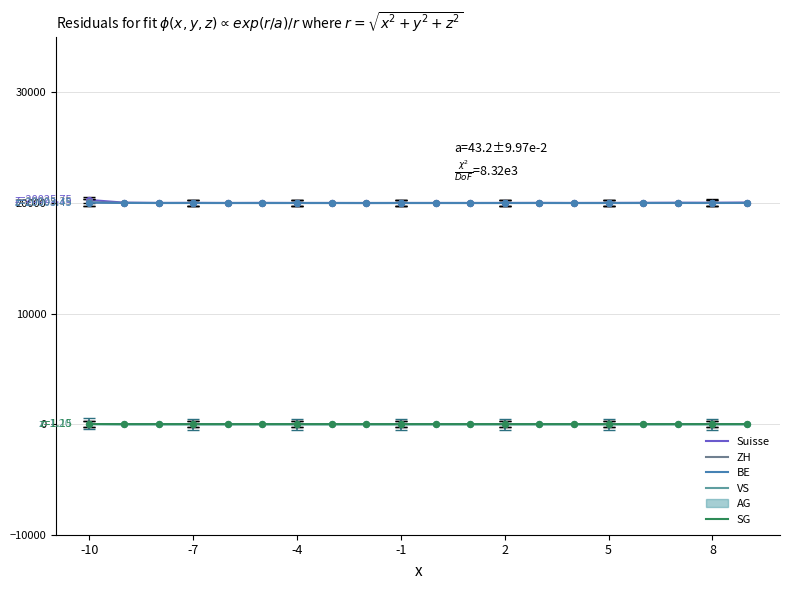

What are all the series names shown in the legend?

Suisse, ZH, BE, VS, AG, SG